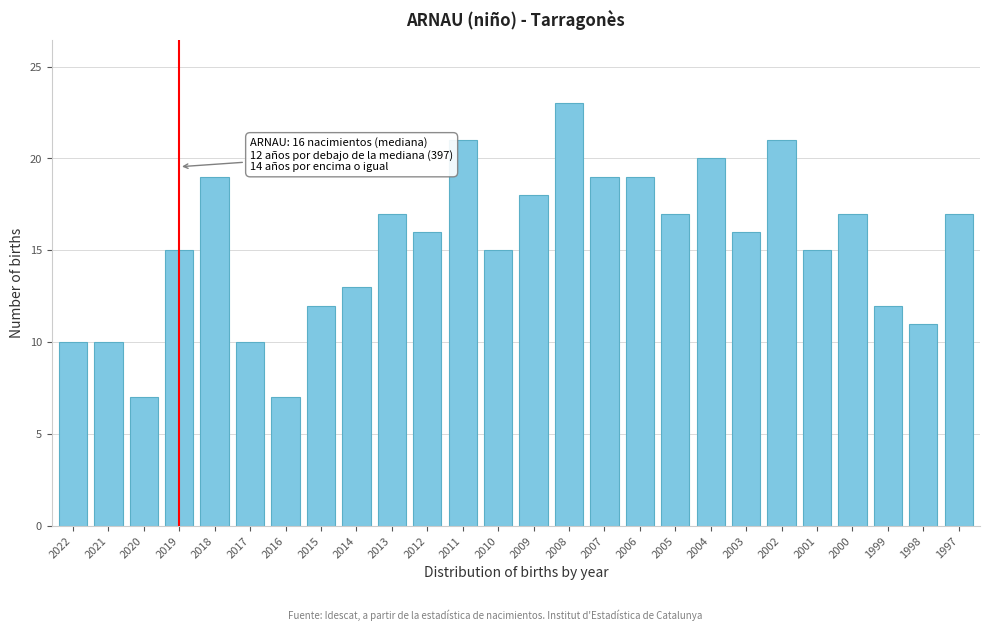

Reading left to right, transcribe all the data shown in this chart.

10	10	7	15	19	10	7	12	13	17	16	21	15	18	23	19	19	17	20	16	21	15	17	12	11	17